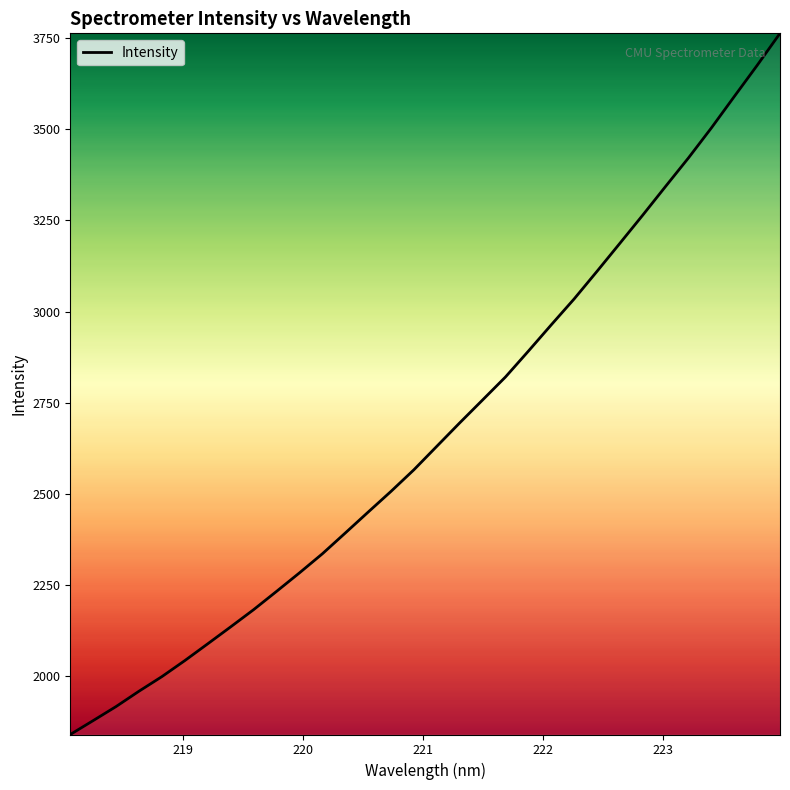

Count the number of data series in this chart.

1